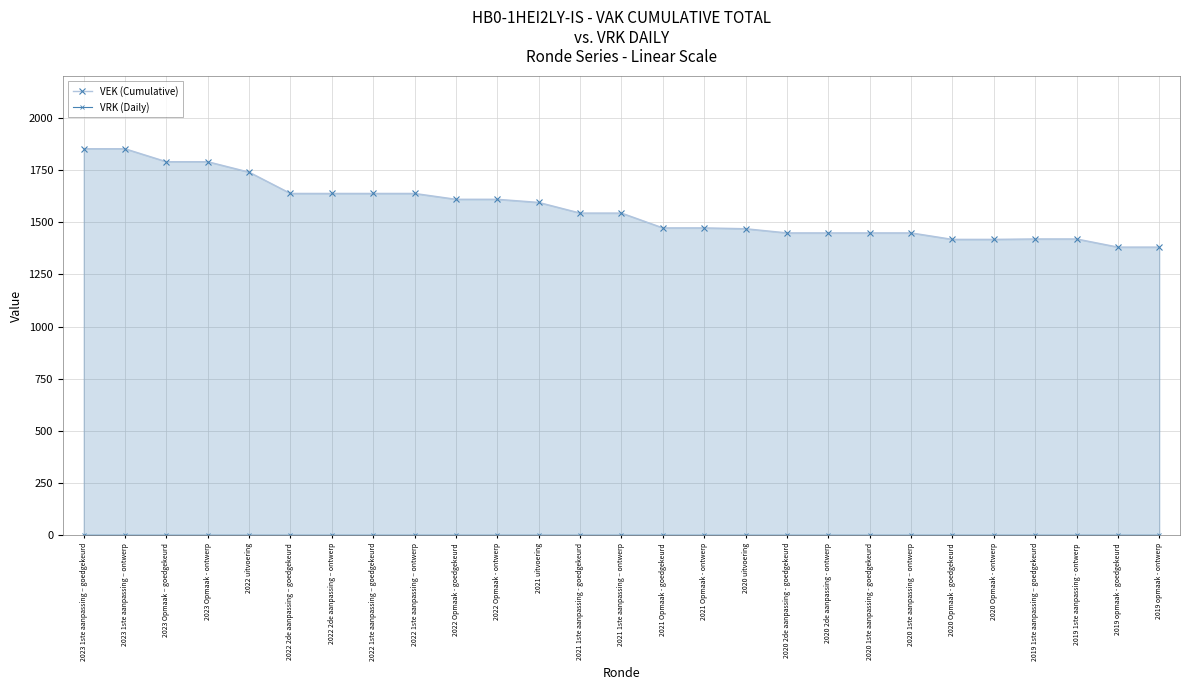

At which category is the sum across all series the highest?

2023 1ste aanpassing – goedgekeurd